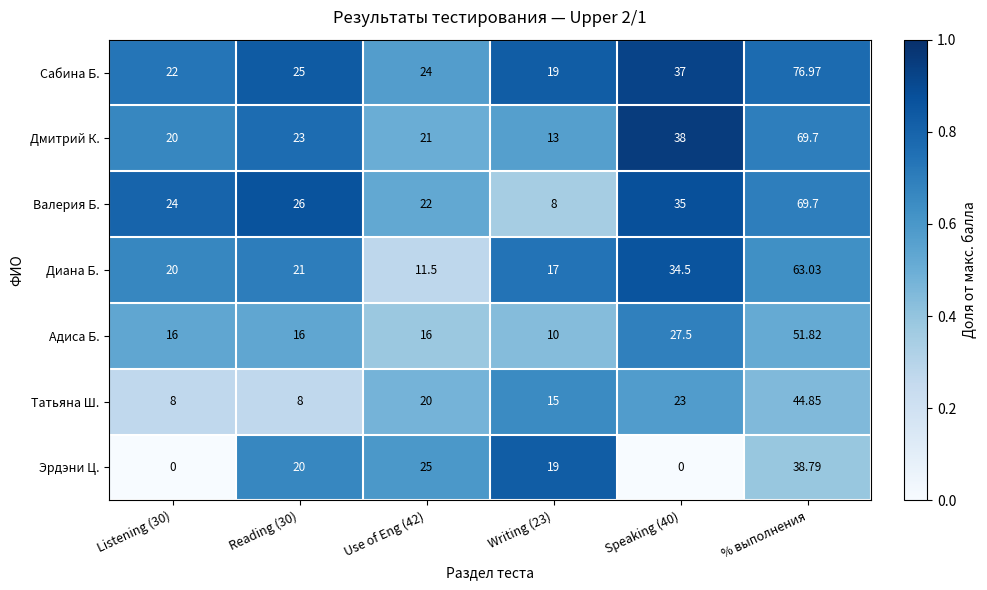

Between Speaking (40) and % выполнения, which series saw the biggest shift?

Сабина Б.